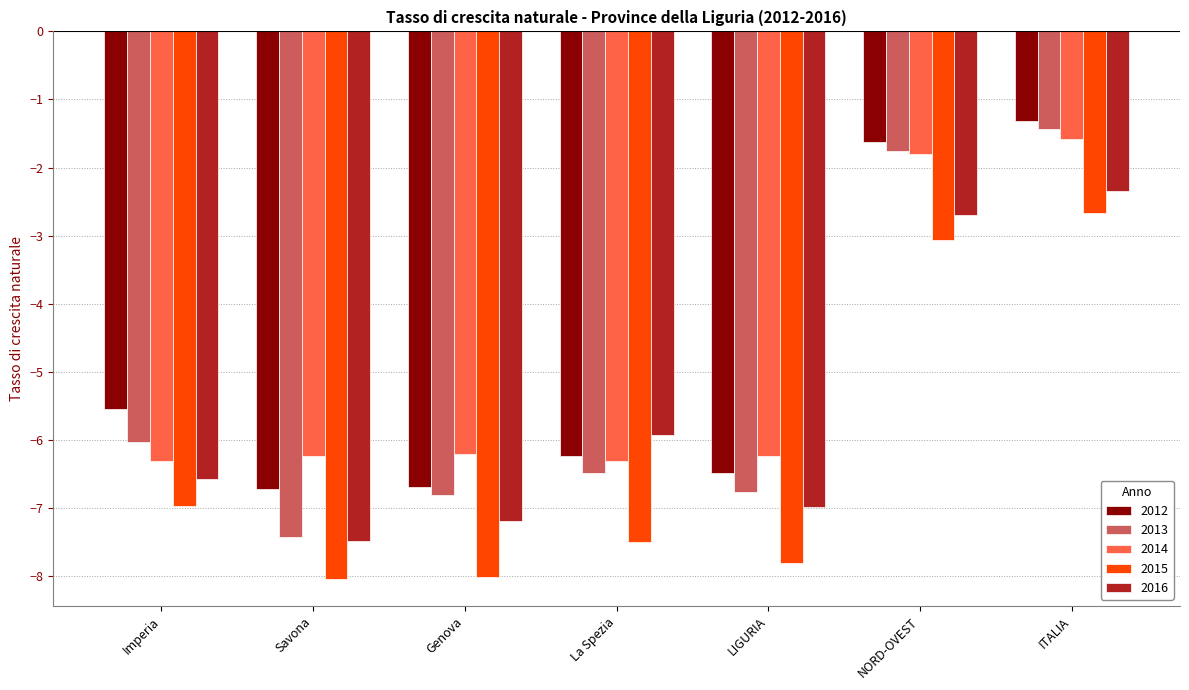

True or false: 2012 has a value of -1.3 at ITALIA.

True